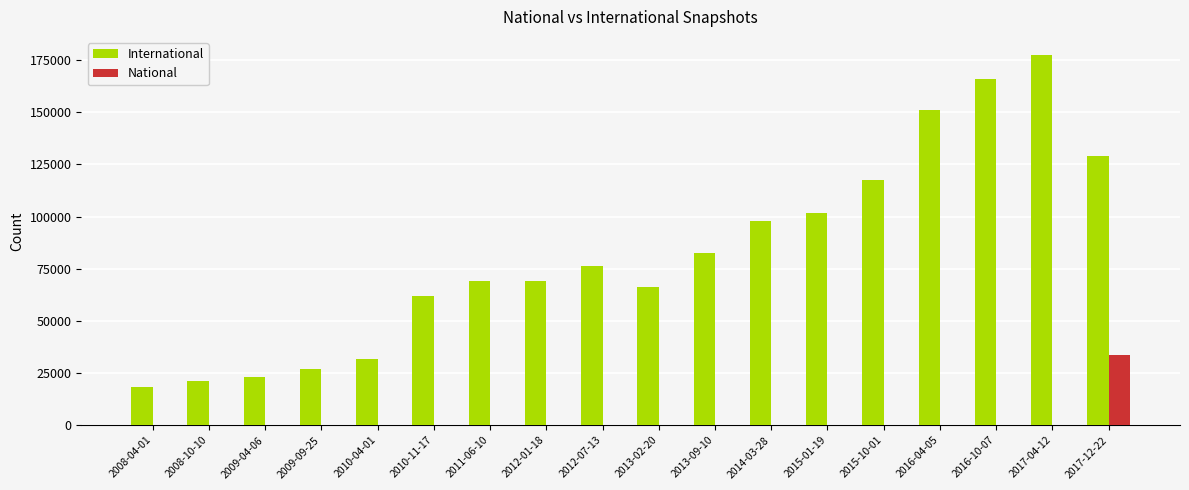

The value of National at 2012-01-18 is 0. True or false?

True